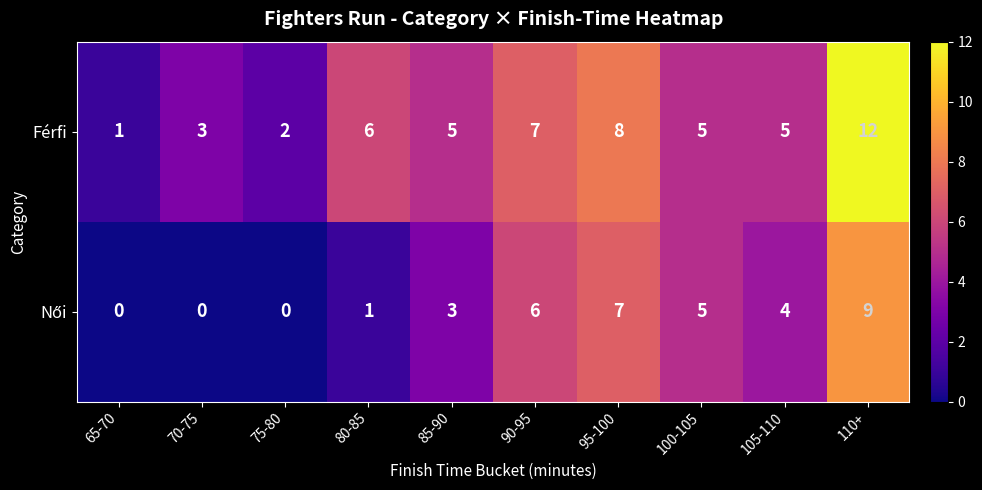

What is the difference between the Férfi values at 80-85 and 110+?

6